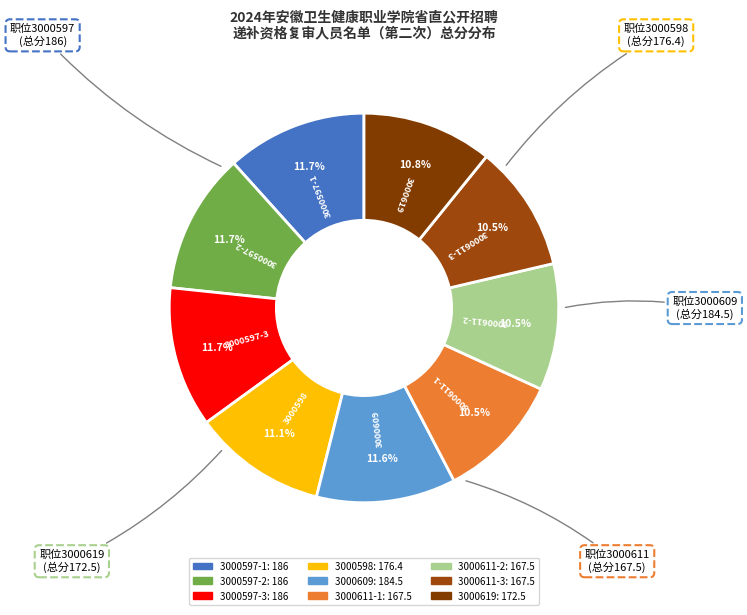

To the nearest percent, what percentage of the pie is 3000609?

12%